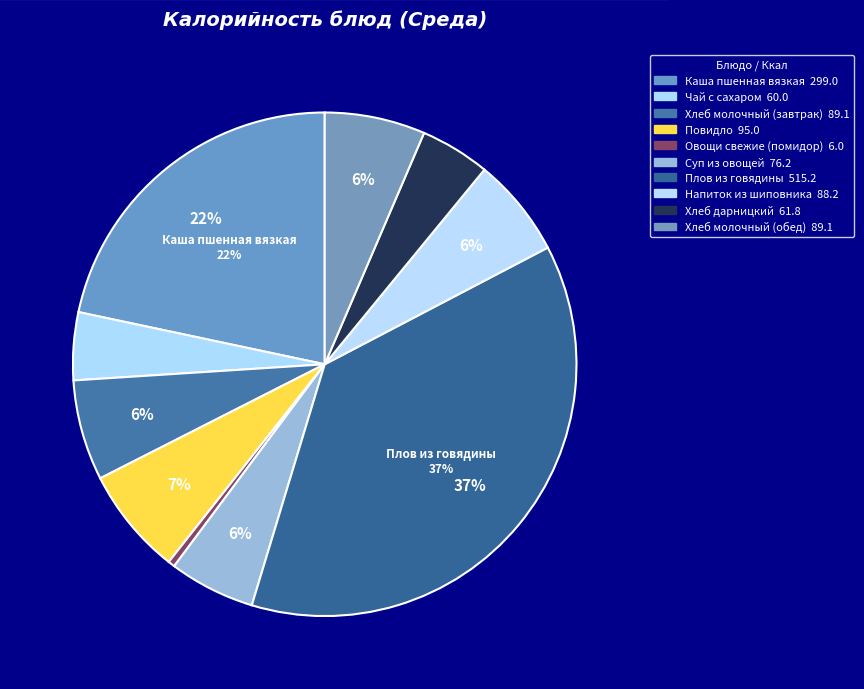

Count the number of slices in the pie.

10